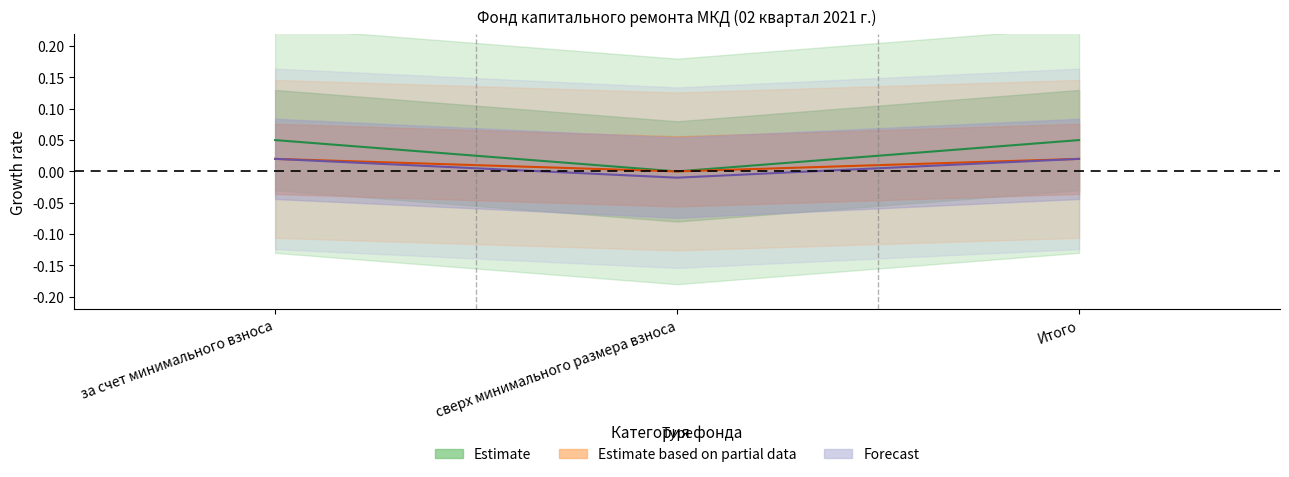

What is the label of the 1st point from the right?

Итого